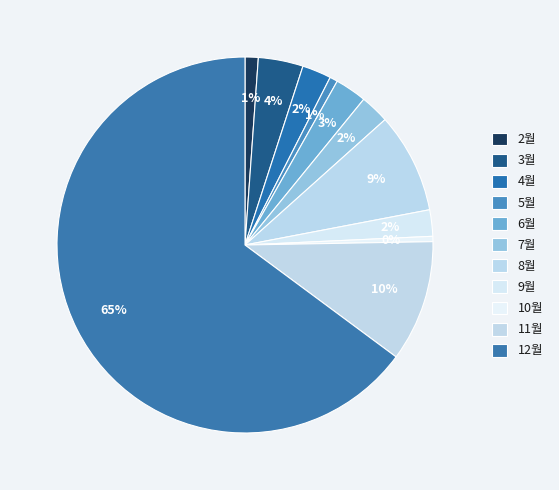

What is the largest slice in the pie chart?

12월